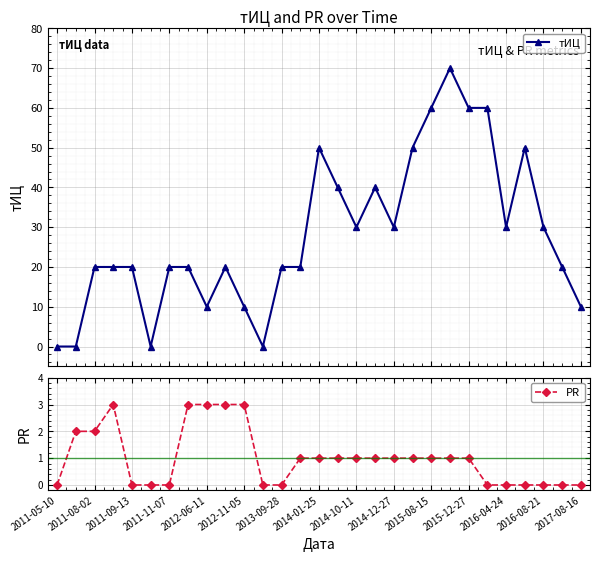

How many lines are shown in the chart?

2